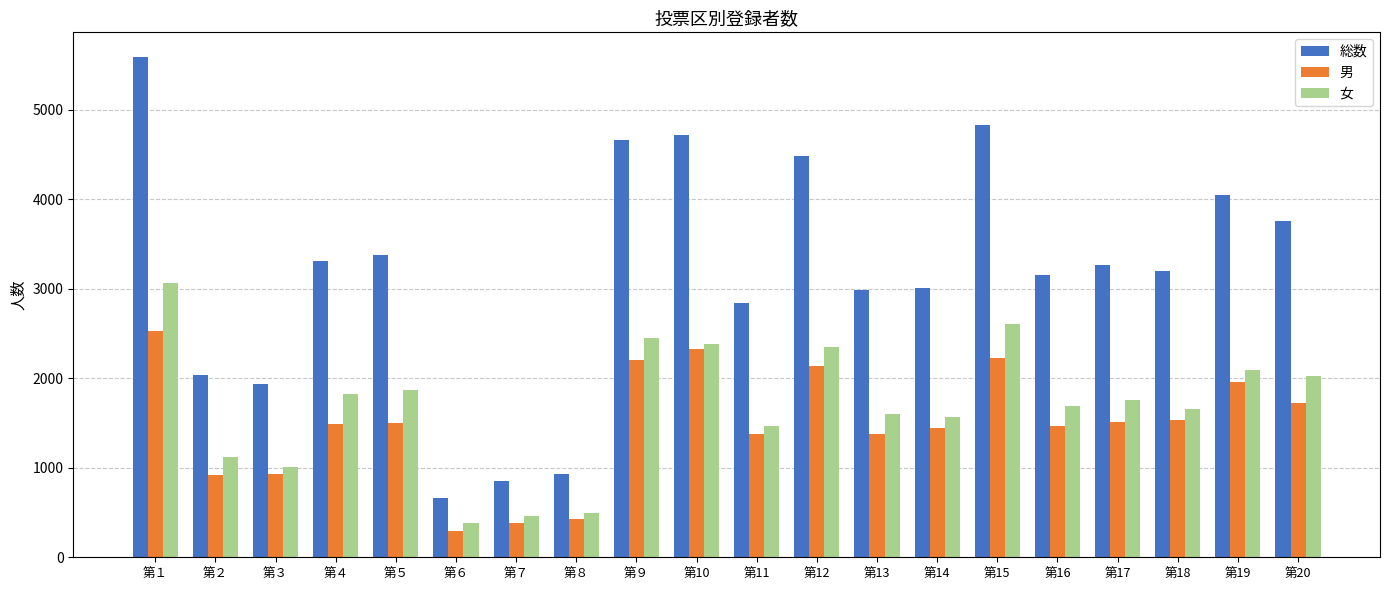

Rank the series at 第９ from lowest to highest value.

男, 女, 総数